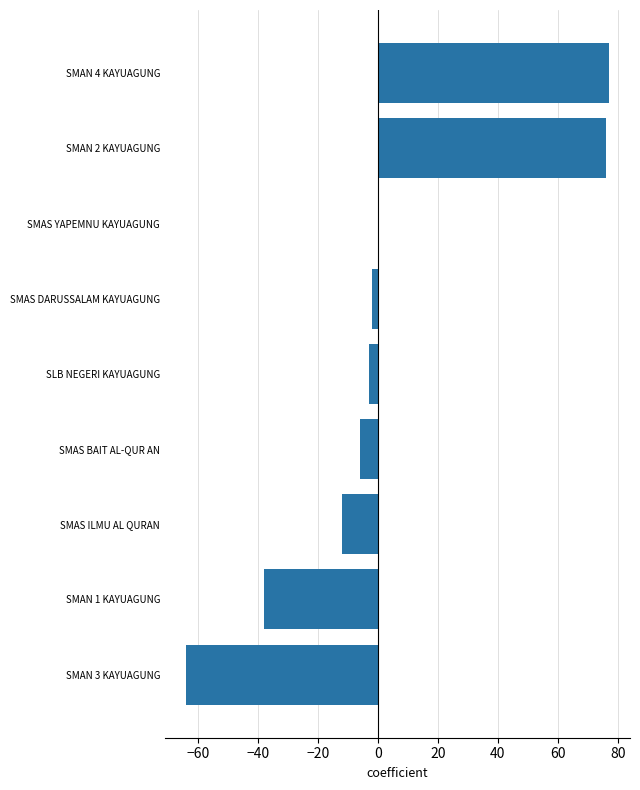

At which label is the value closest to 6?

SMAS YAPEMNU KAYUAGUNG